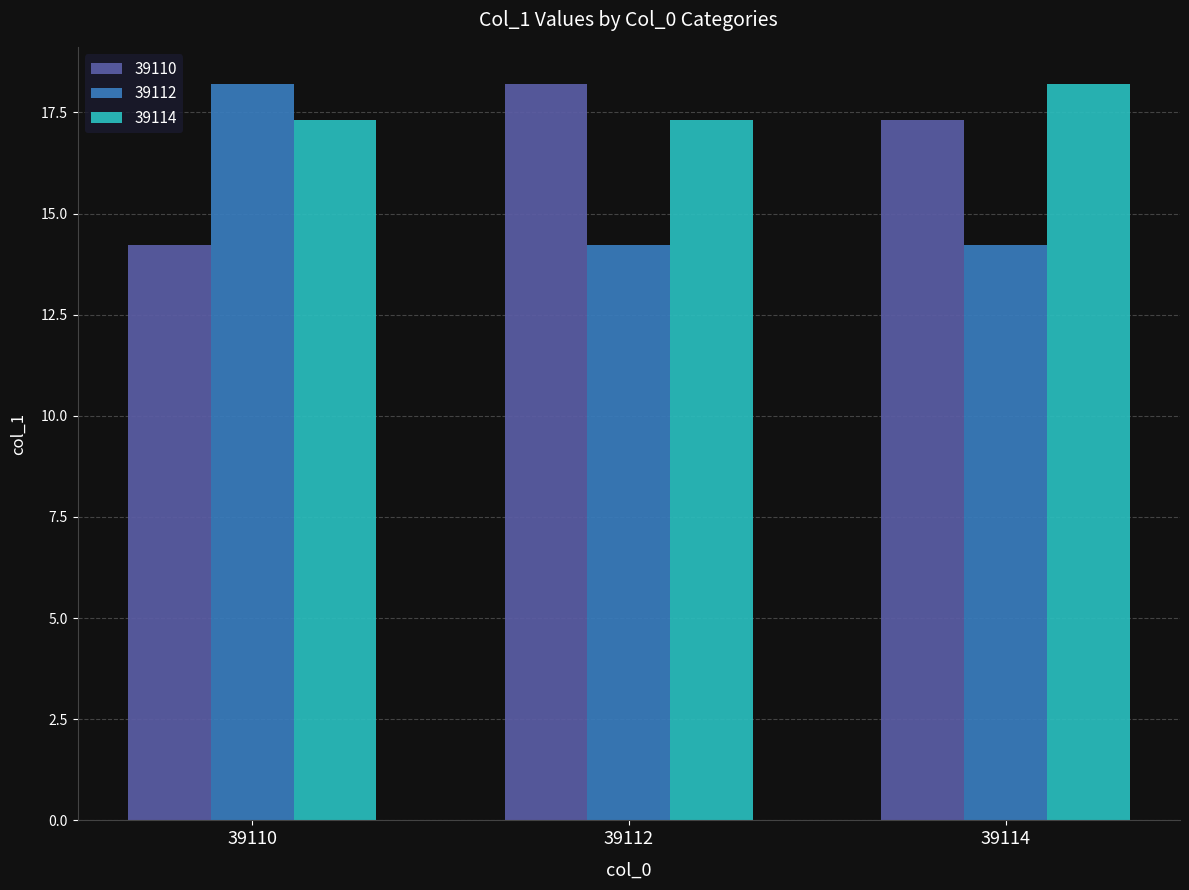

How many bars are there in total?

9